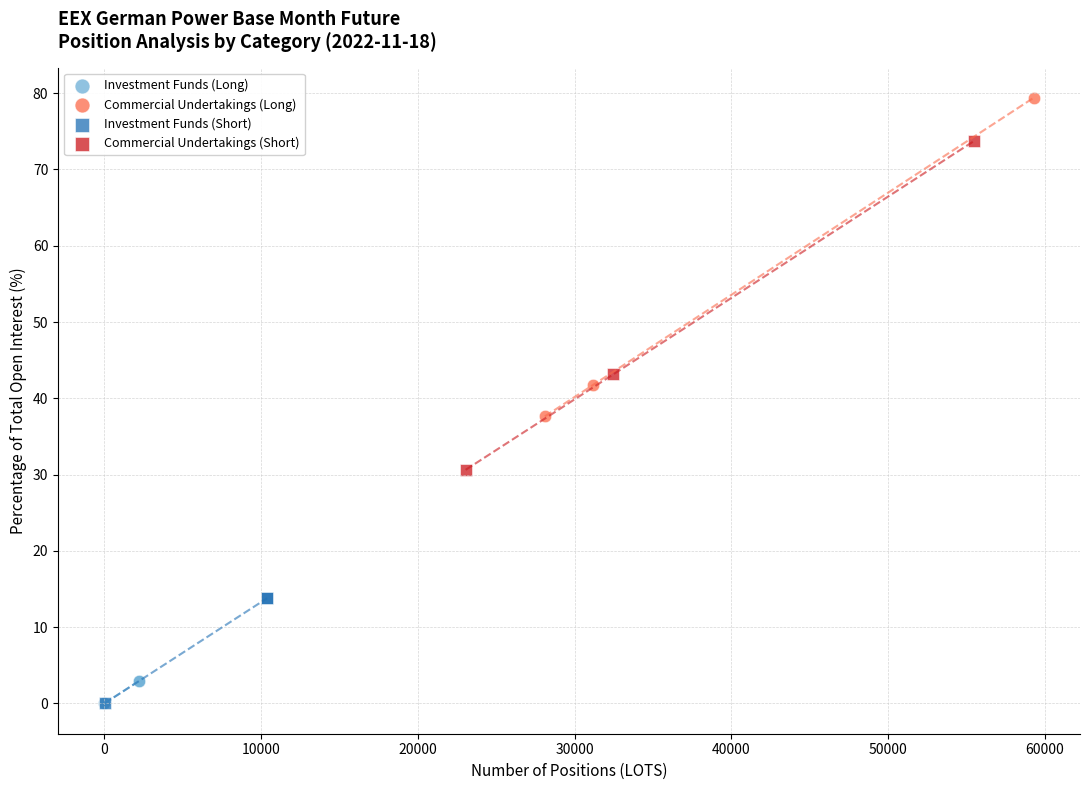

Which series reaches the maximum Y coordinate?

Commercial Undertakings (Long)